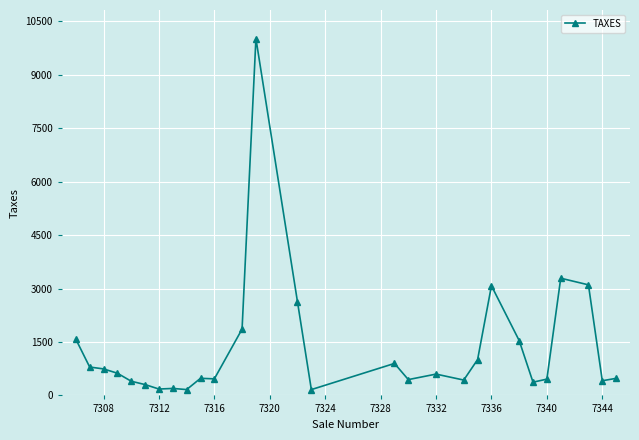

How many values exceed 598?

14